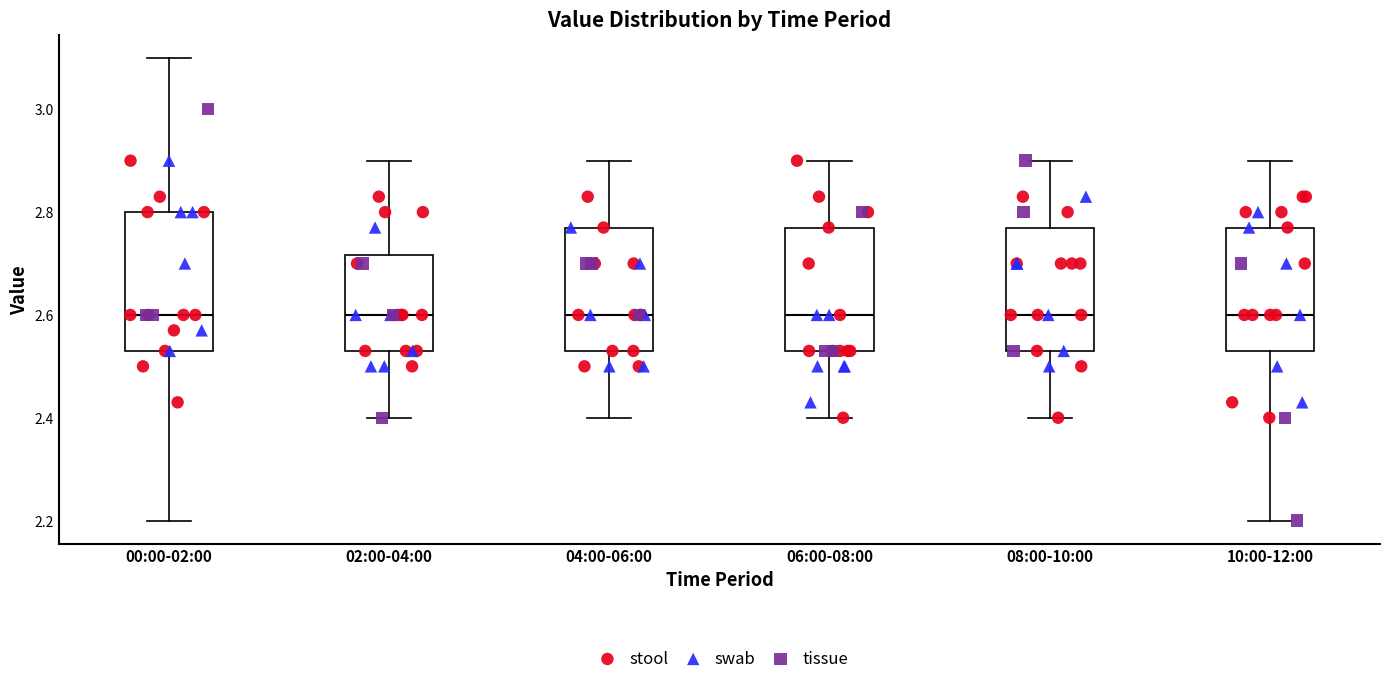

Where is the lower edge of the box for 06:00-08:00 on the y-axis? The values are not printed on the chart, so give them approximately, as read against the axis.

2.54